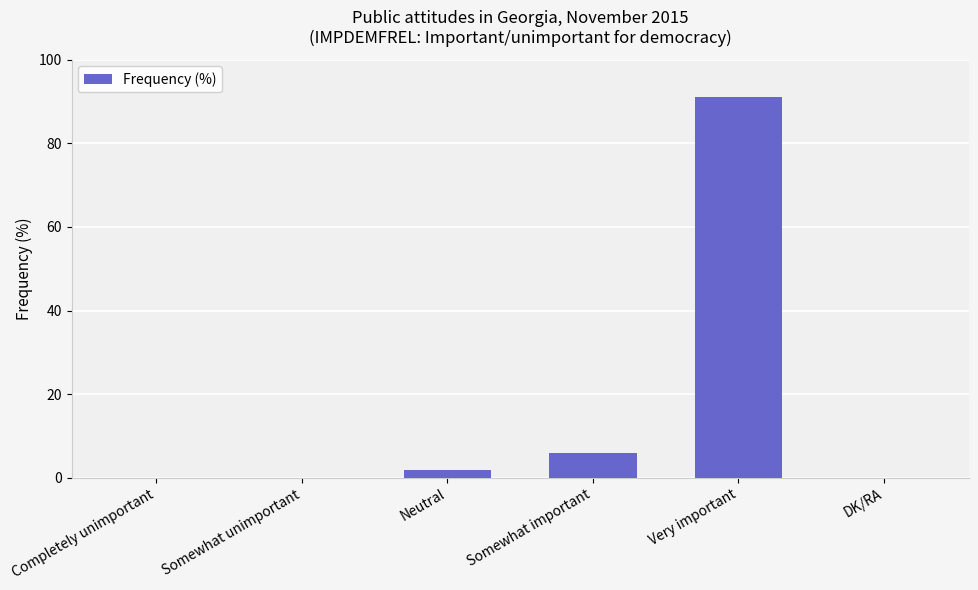

At which category does the chart reach its peak across all series?

Very important